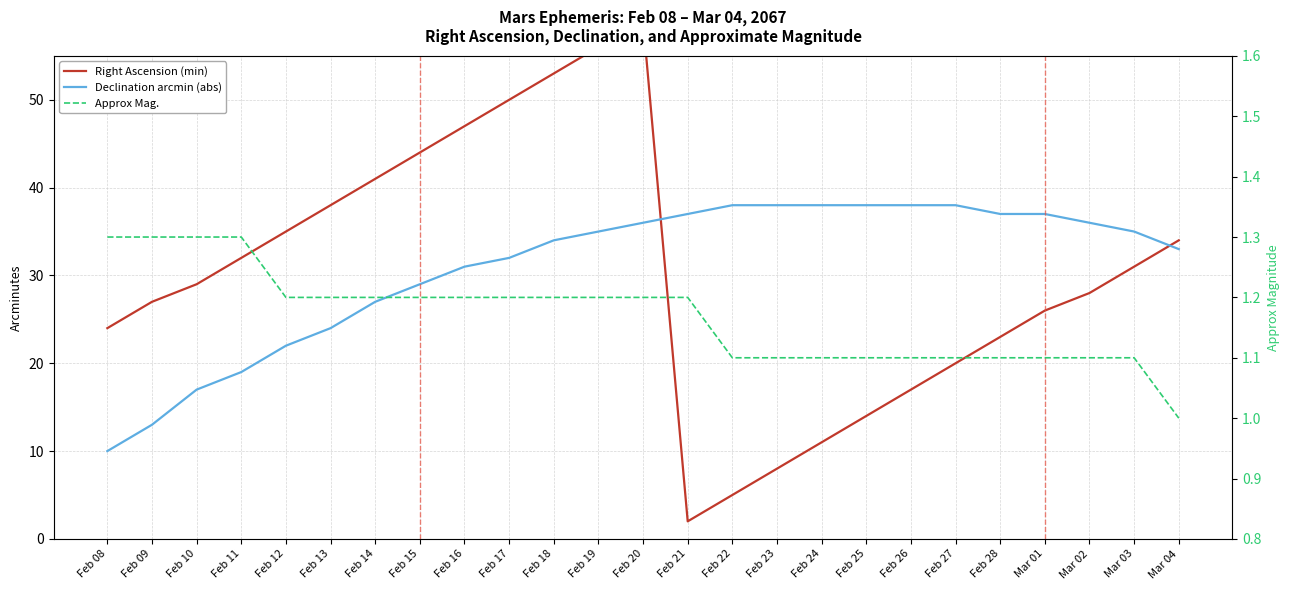

True or false: Approx Mag. has a value of 1.1 at Feb 25.

True